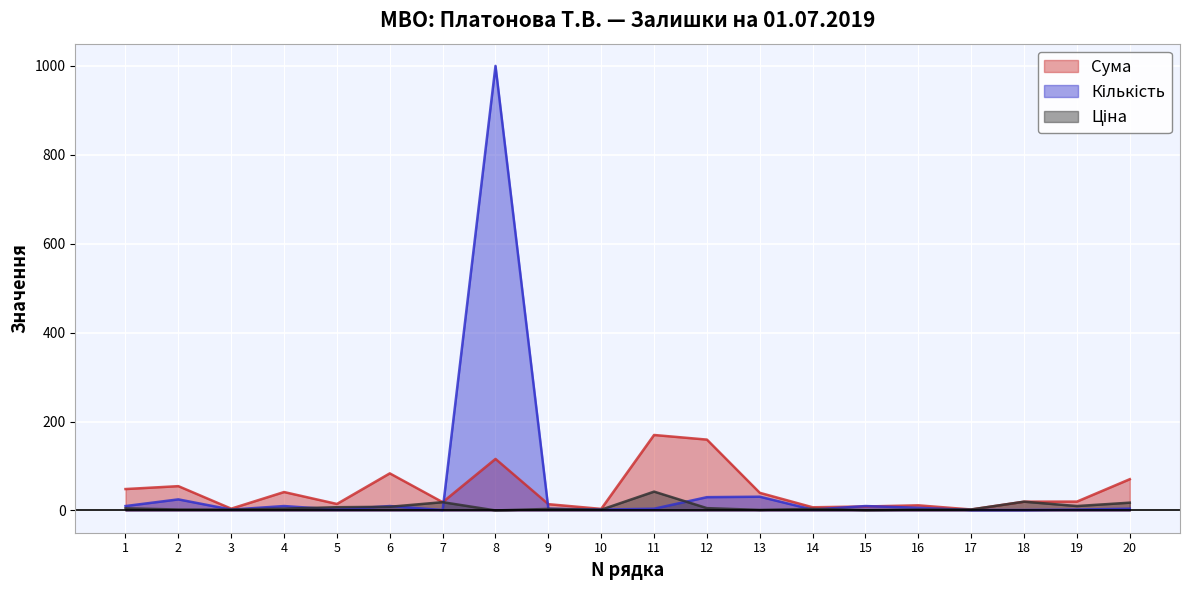

Count the number of data series in this chart.

3